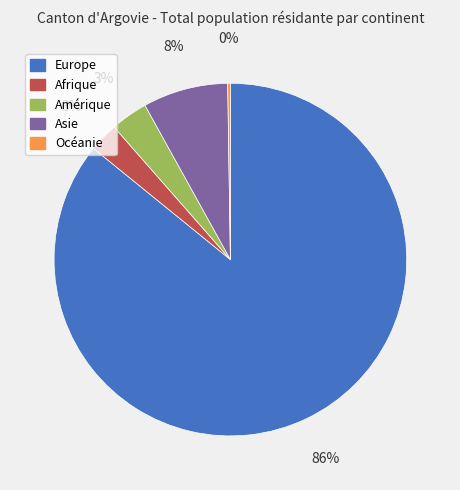

What is the largest slice in the pie chart?

Europe